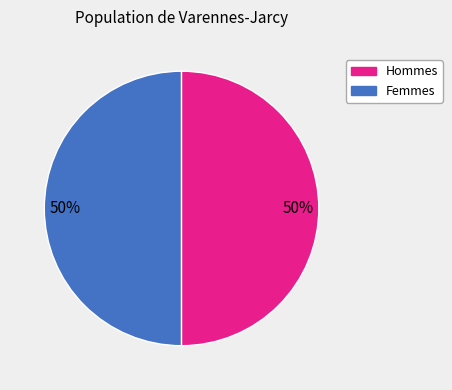

To the nearest percent, what is the average slice percentage?

50%